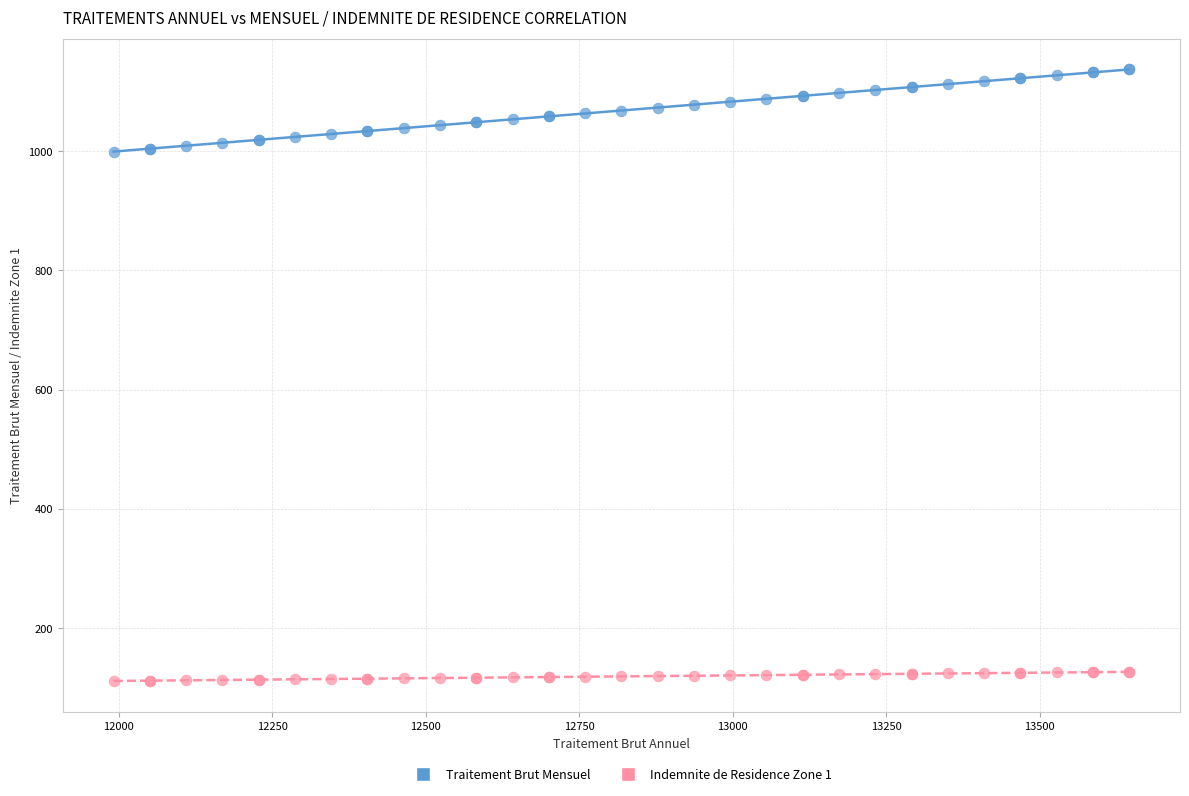

Which series contains the lowest Y value?

Indemnite de Residence Zone 1